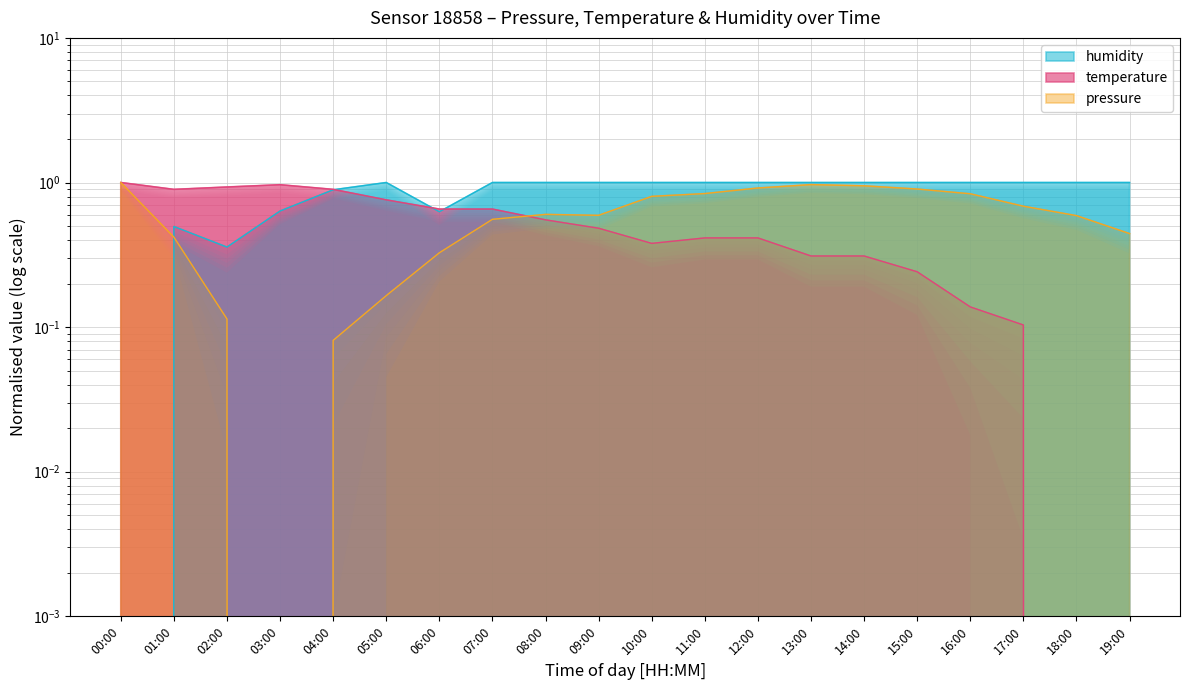

What is the label of the 16th point from the left?

15:00